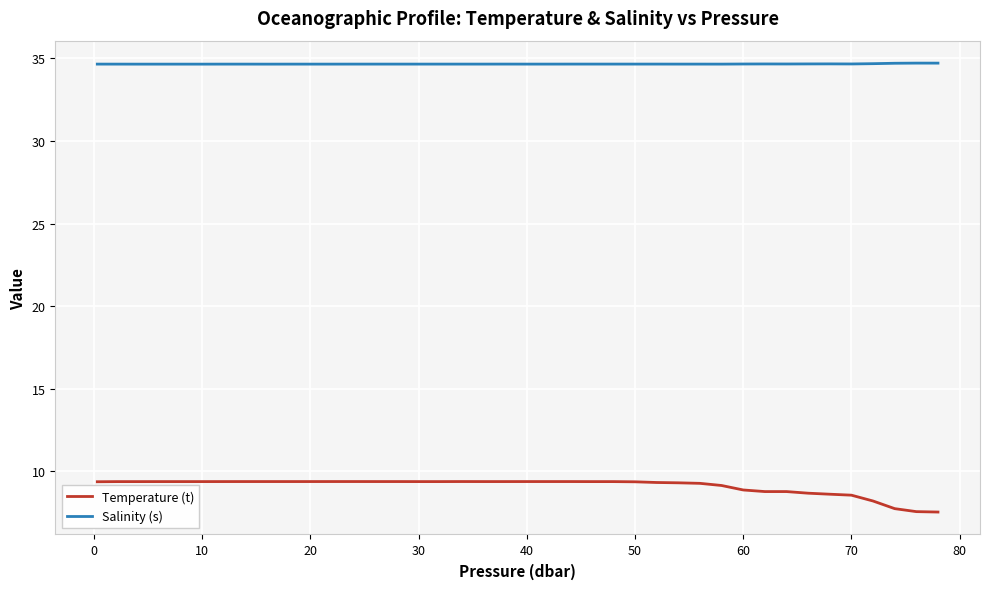

List the series in order of their peak value, highest first.

Salinity (s), Temperature (t)